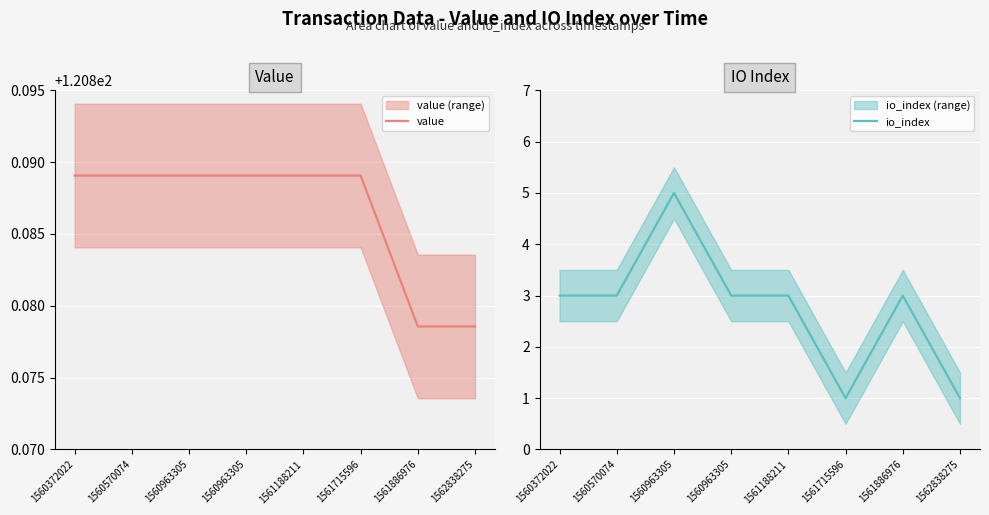

Between 1560963305 and 1560570074, which is larger?

1560963305